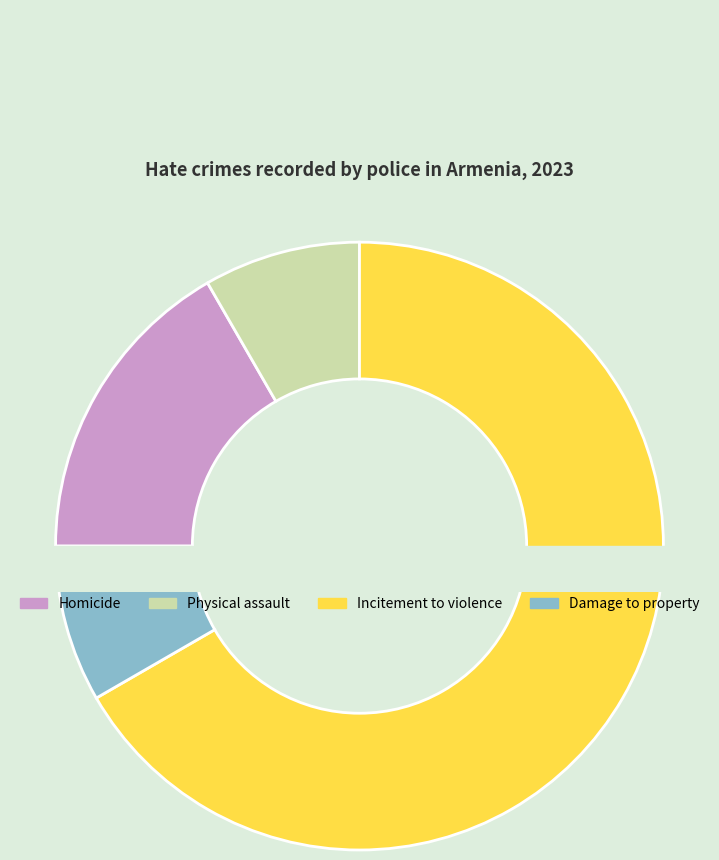

To the nearest percent, what is the average slice percentage?

25%